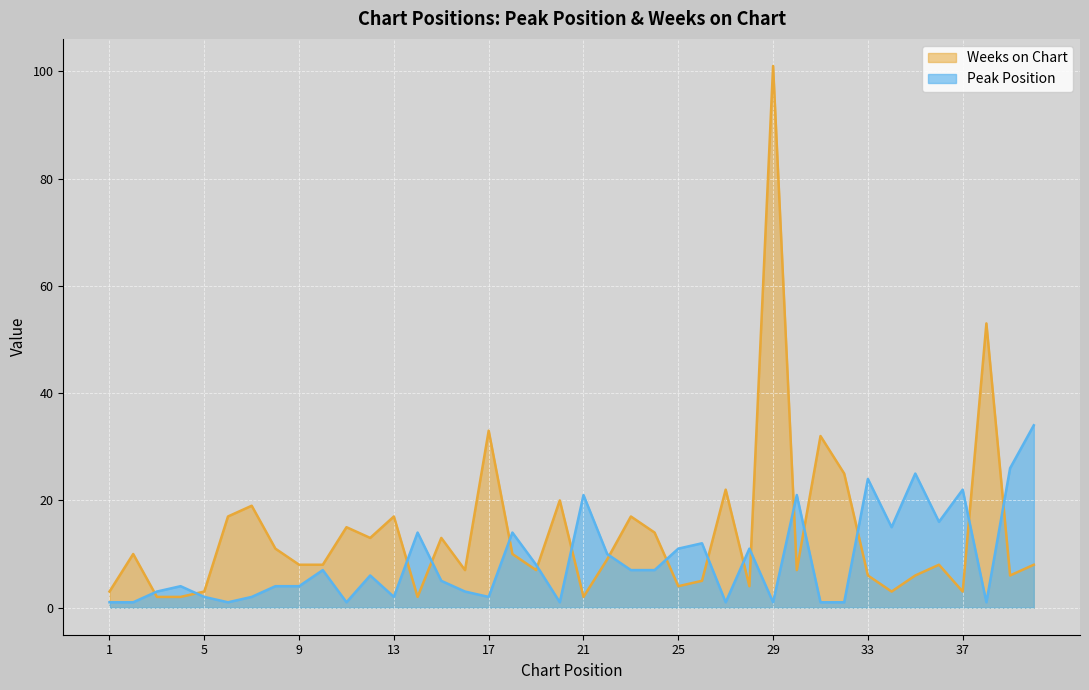

What is the difference between the maximum and minimum values in the Peak Position series?

33